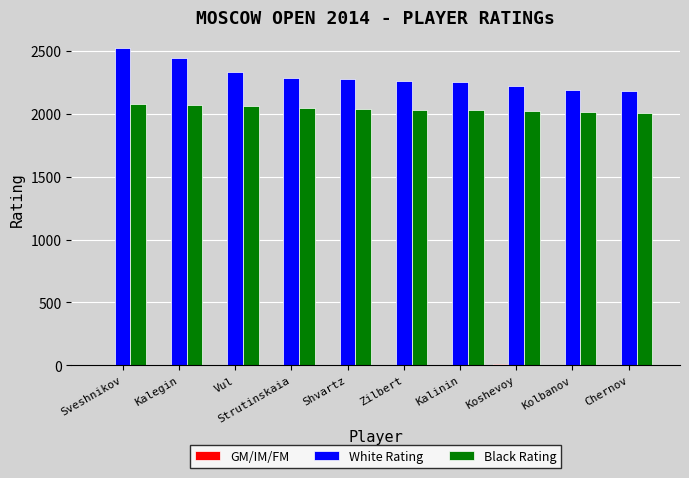

Which series has the largest total across all categories?

White Rating